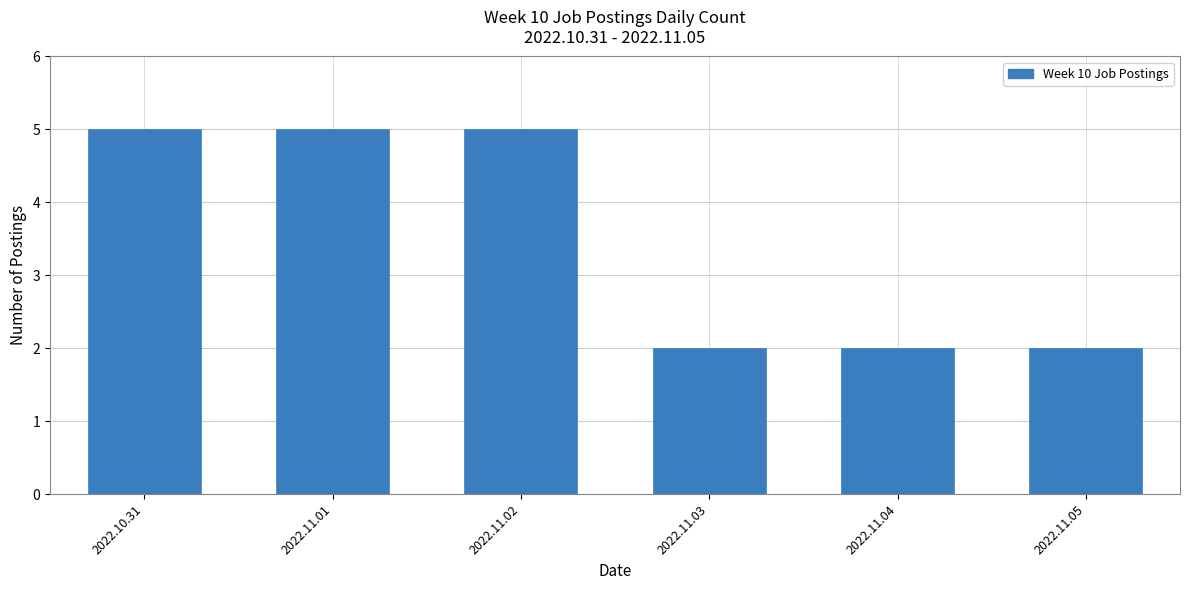

Reading left to right, extract all data points from this chart.

2022.10.31=5	2022.11.01=5	2022.11.02=5	2022.11.03=2	2022.11.04=2	2022.11.05=2